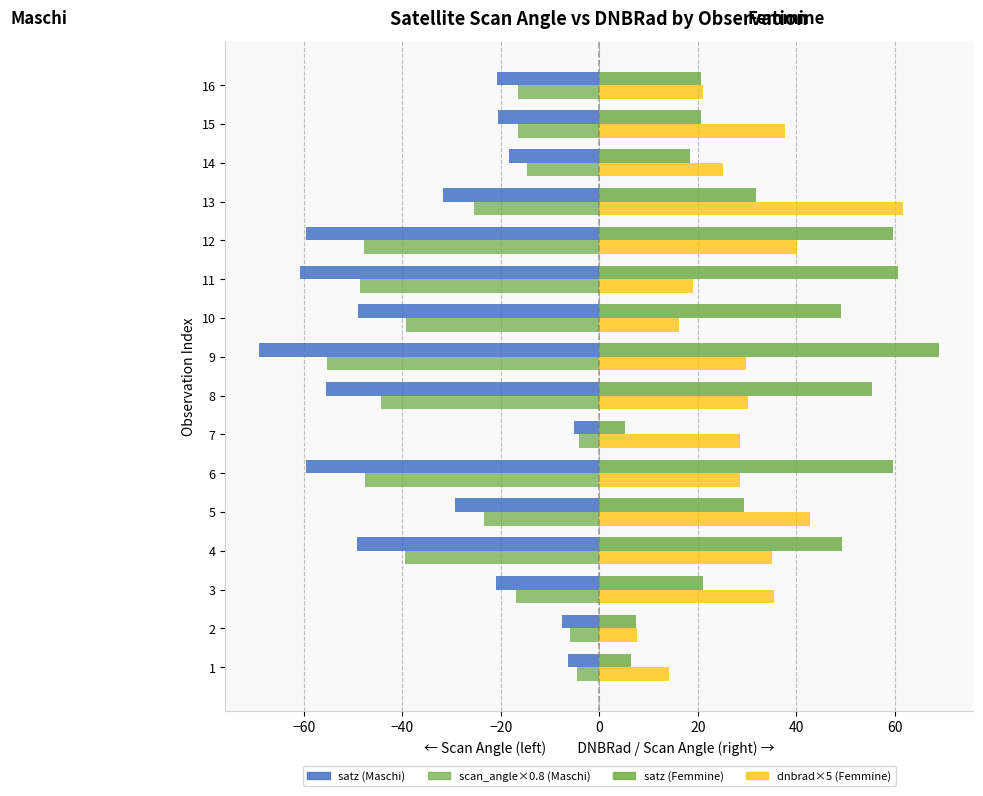

How many series are shown in this chart?

4